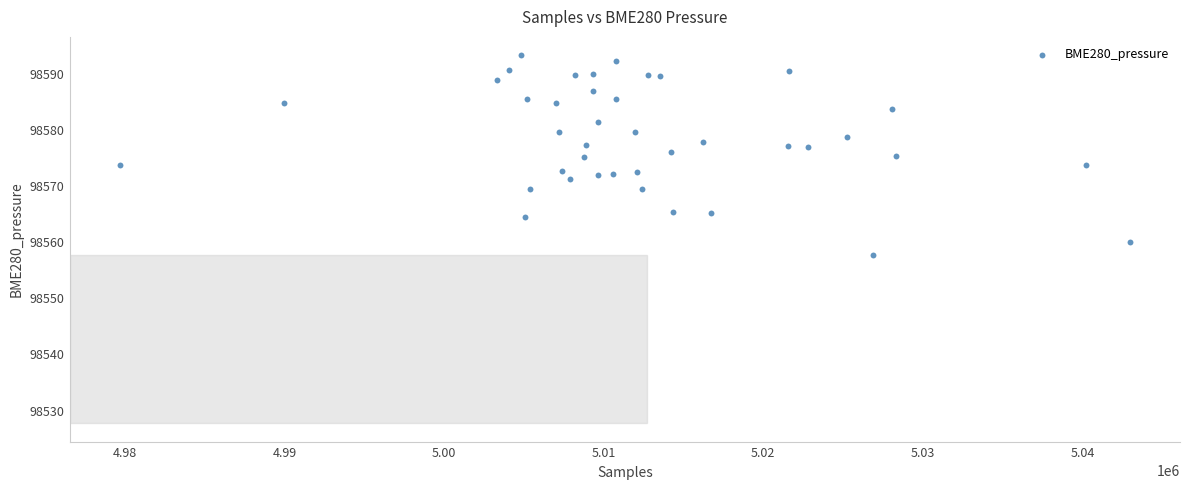

What is the range of X values (max minus min)?

63222.0